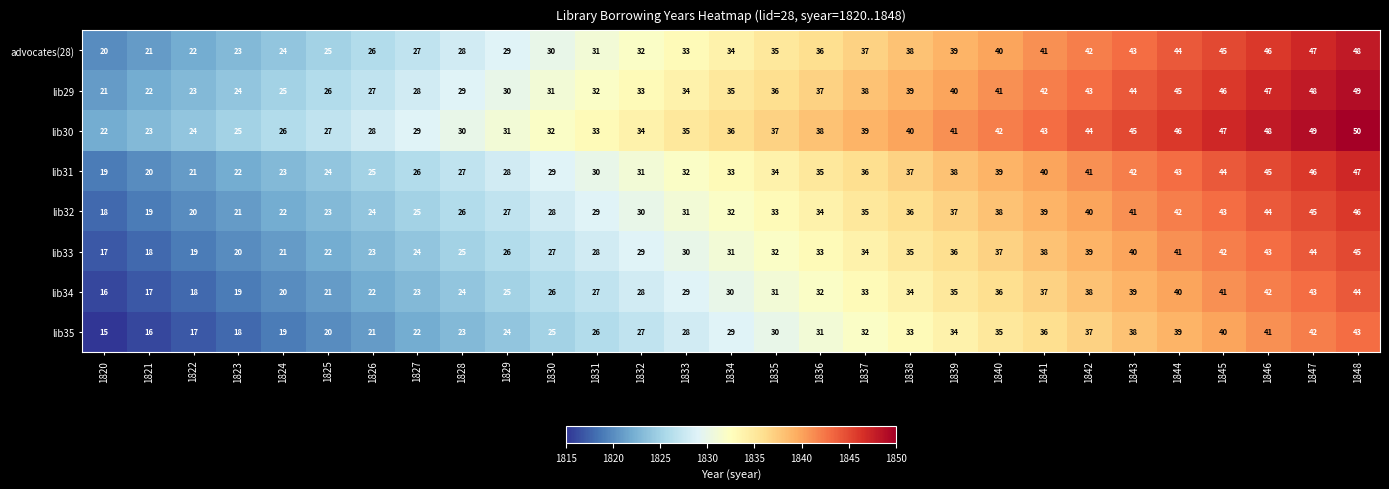

What is the maximum value for lib31?

47